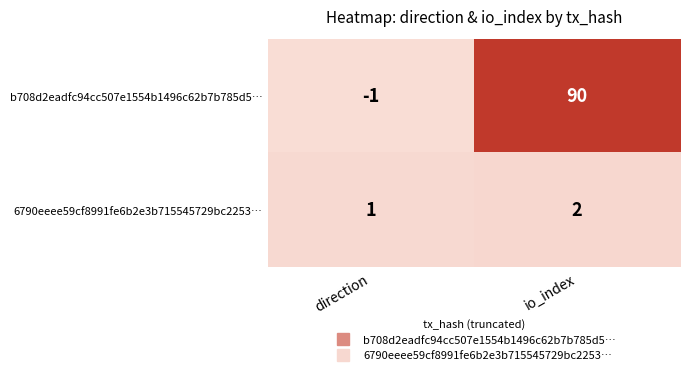

What is the difference between the b708d2eadfc94cc507e1554b1496c62b7b785d5… values at direction and io_index?

91